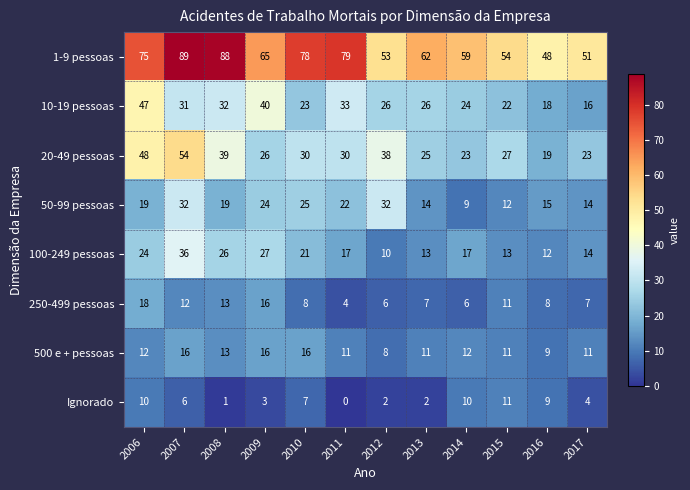

Rank the categories by 1-9 pessoas value from lowest to highest.

2016, 2017, 2012, 2015, 2014, 2013, 2009, 2006, 2010, 2011, 2008, 2007